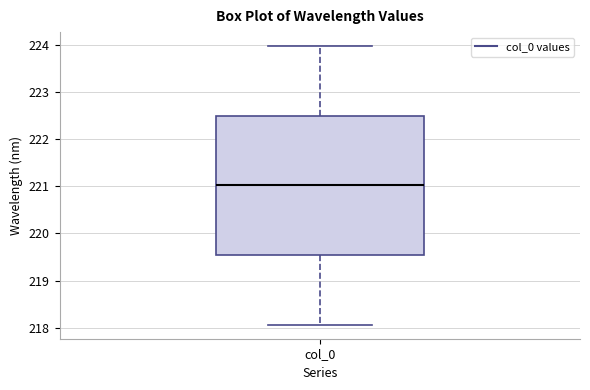

Transcribe this box plot: give where the median line is, the range the box spans, and where the two whiskers end, as read against the y-axis. The values are not printed on the chart, so give them approximately, as read against the axis.

median 221.0, box 219.5 to 222.5, whiskers 218.1 to 224.0